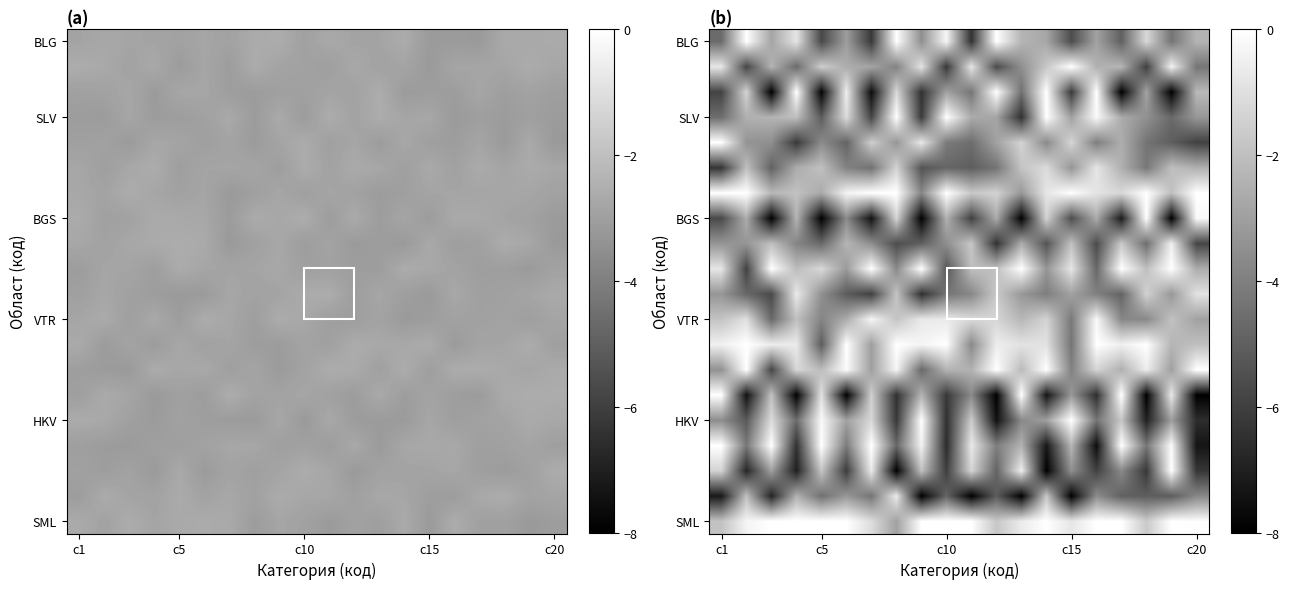

At which category is the sum across all series the highest?

7